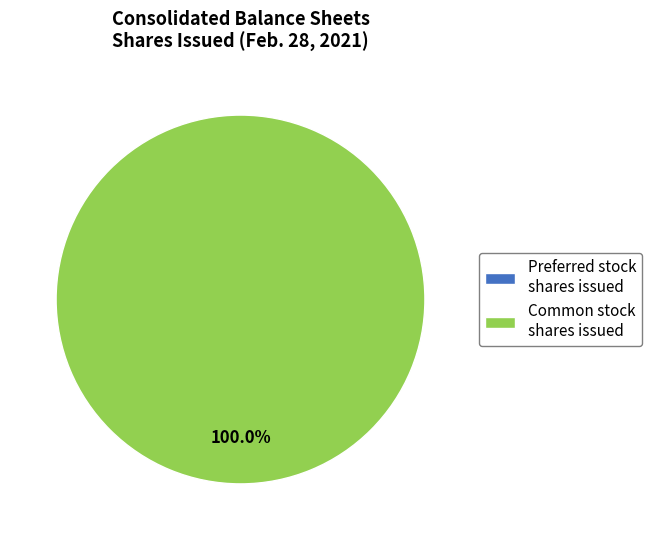

Which slice represents more than half of the pie?

Common stock shares issued